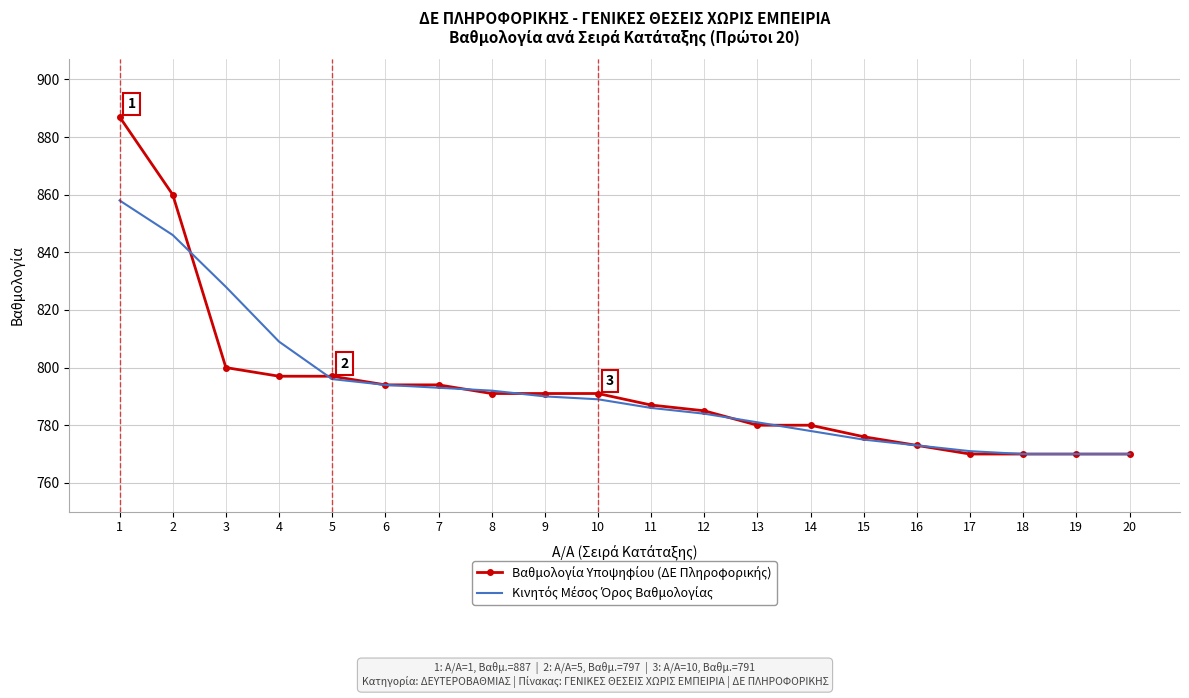

What is the minimum value shown in the chart?

770